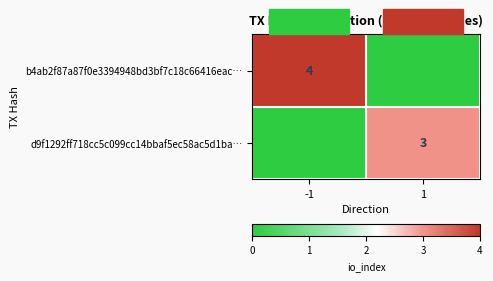

True or false: b4ab2f87a87f0e3394948bd3bf7c18c66416eac… has a value of 4 at -1.

True